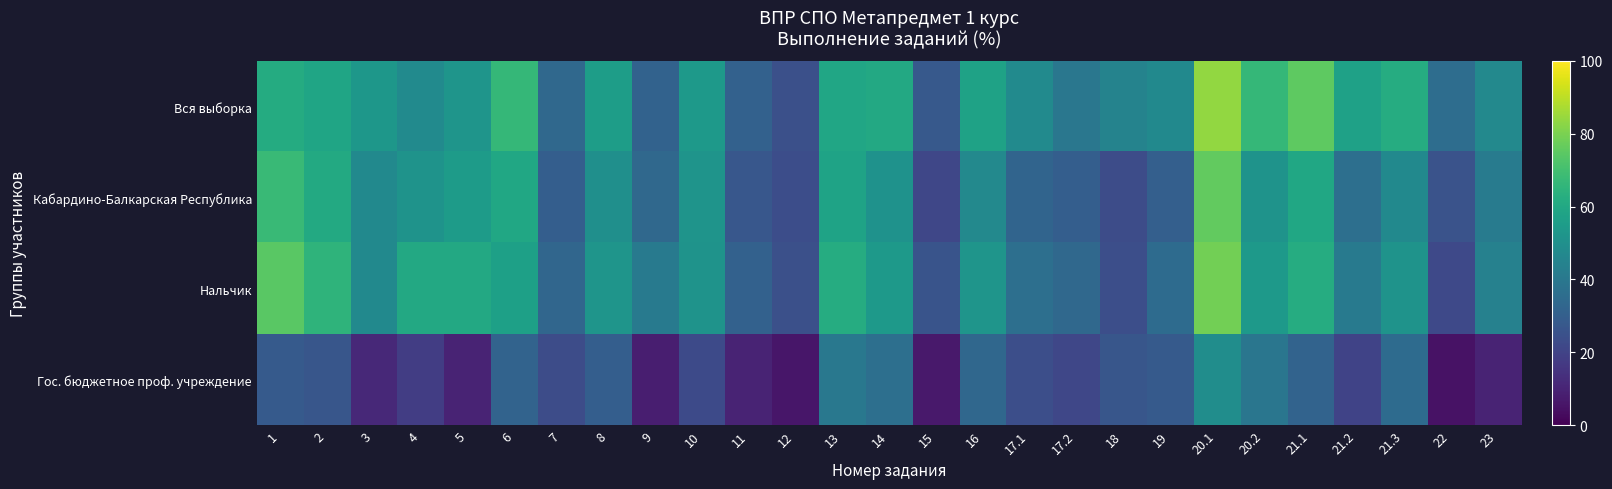

Which series has the widest spread of values?

Вся выборка